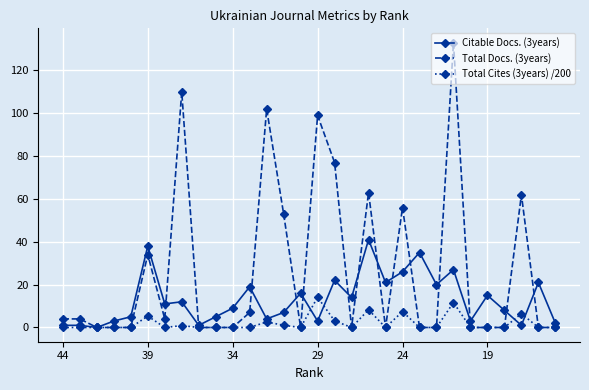

True or false: Total Docs. (3years) has more than 2 interior local peaks.

True